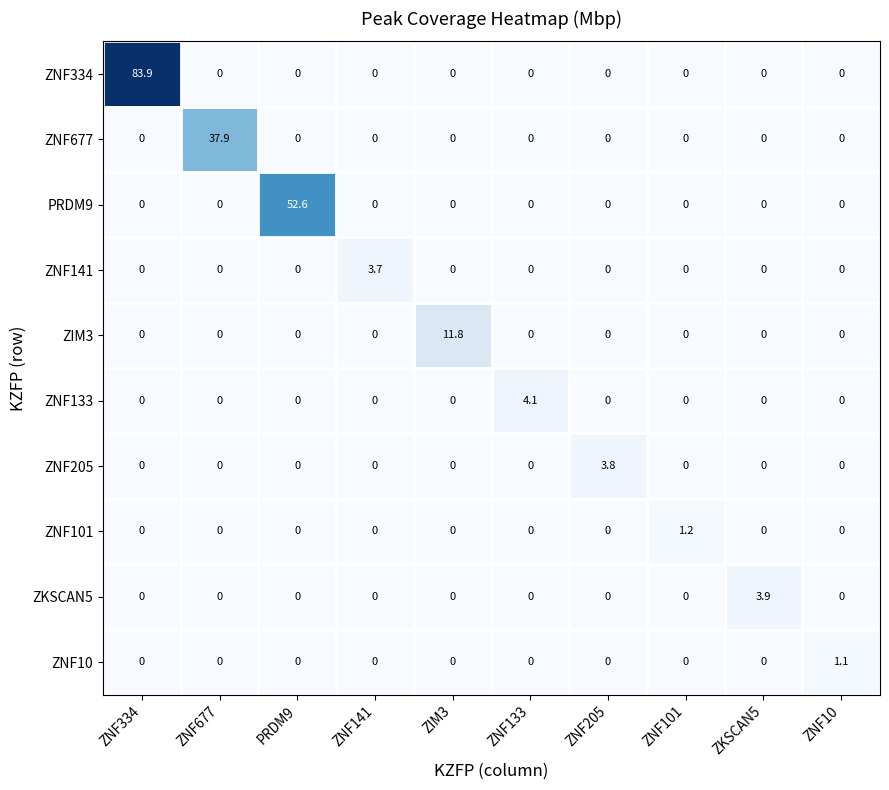

Which category has the highest value in the ZNF334 series?

ZNF334